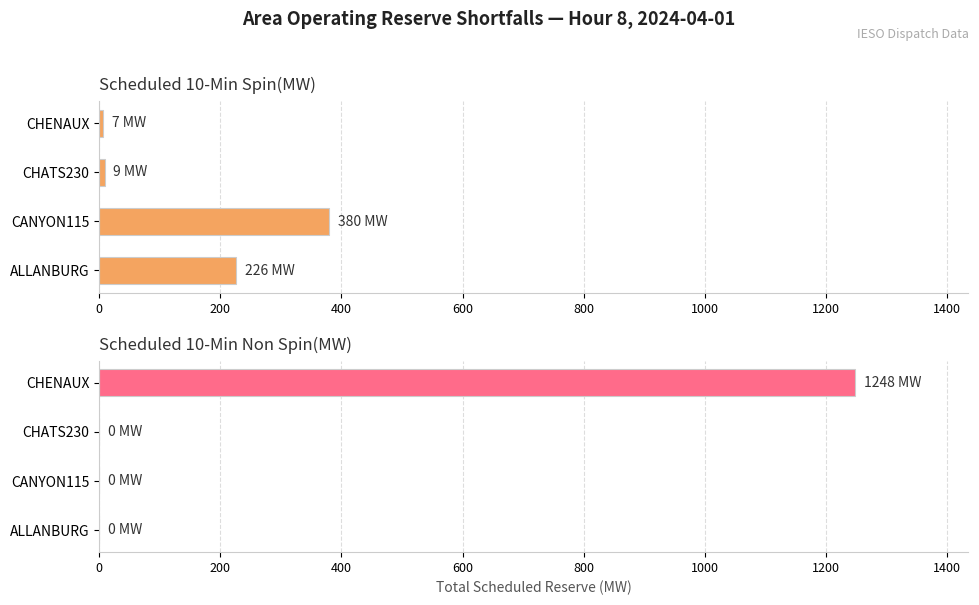

How many bars are there in each group?

2